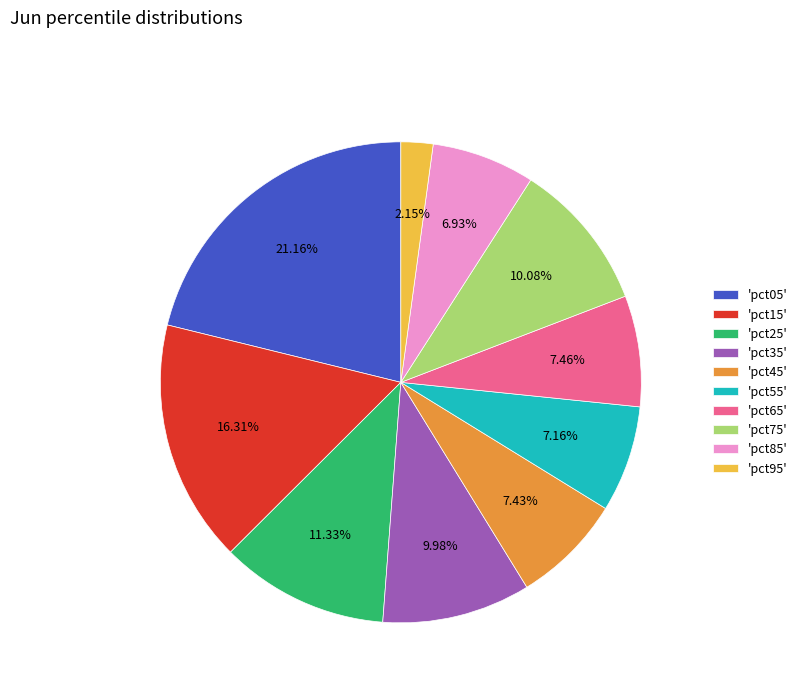

What is the largest slice in the pie chart?

'pct05'